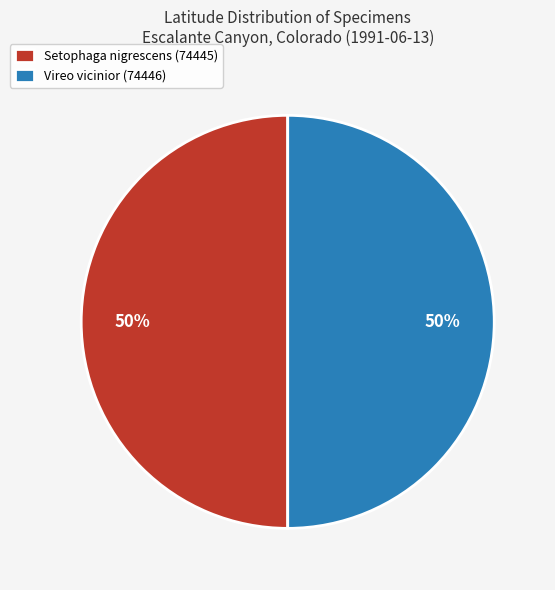

Combined, do Setophaga nigrescens (74445) and Vireo vicinior (74446) account for over 50%?

Yes